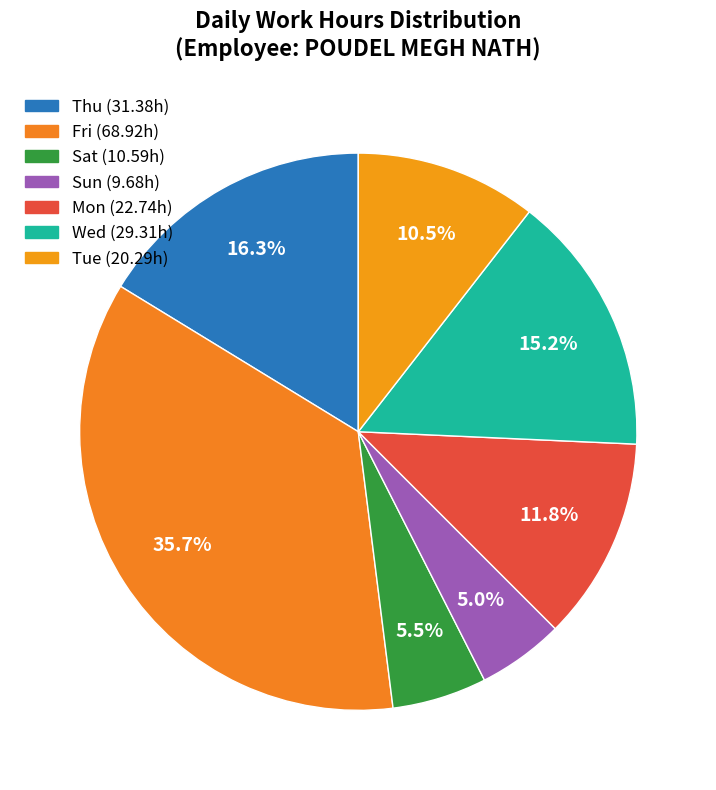

Which has a higher value, Sat or Fri?

Fri